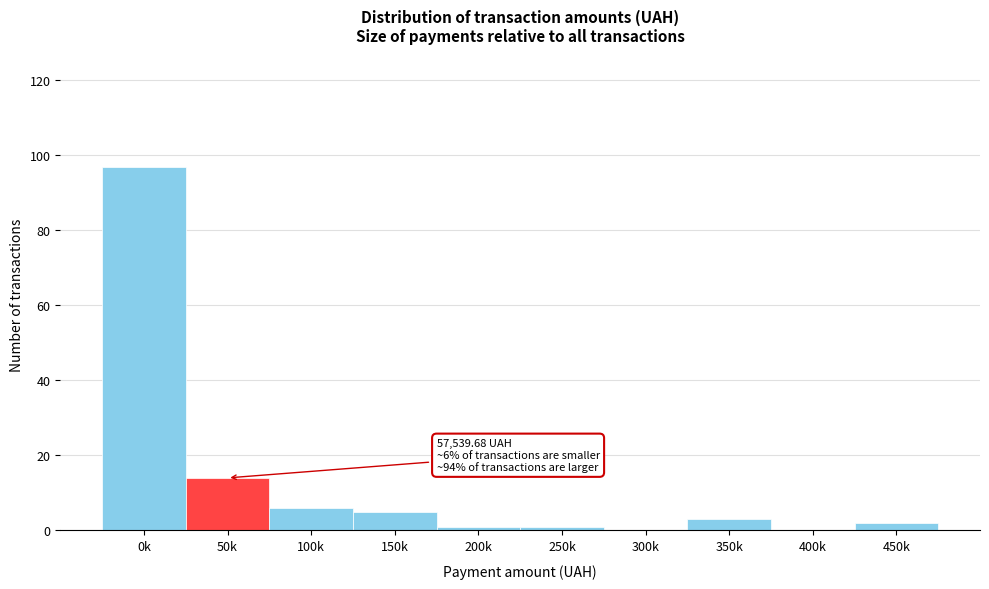

Reading left to right, transcribe all the data shown in this chart.

0k=97	50k=14	100k=6	150k=5	200k=1	250k=1	300k=0	350k=3	400k=0	450k=2